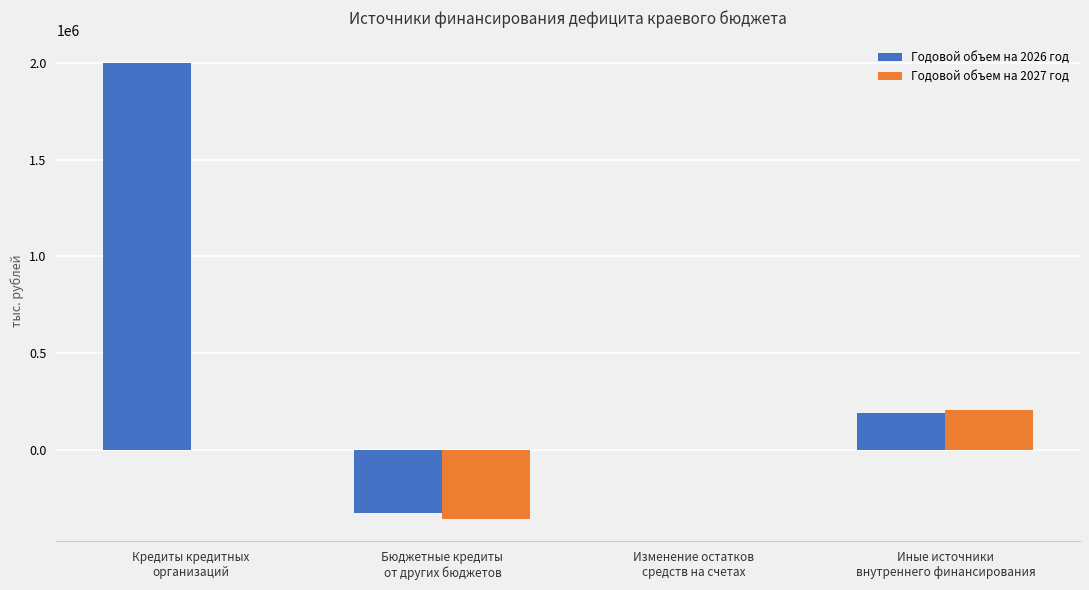

How many data points does each series have?

4